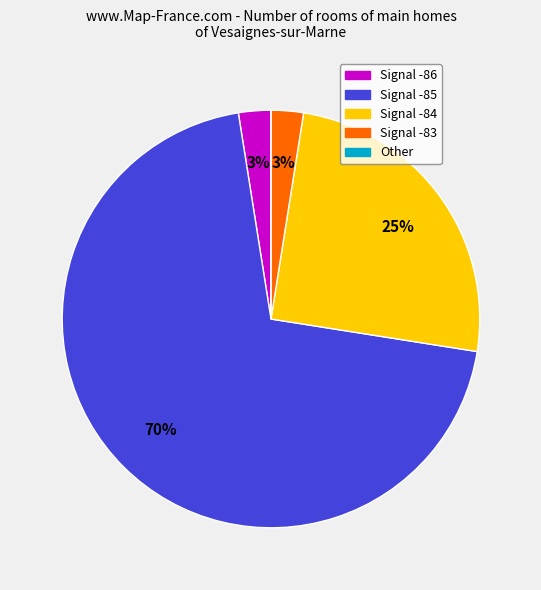

Between Signal -83 and Signal -85, which is larger?

Signal -85